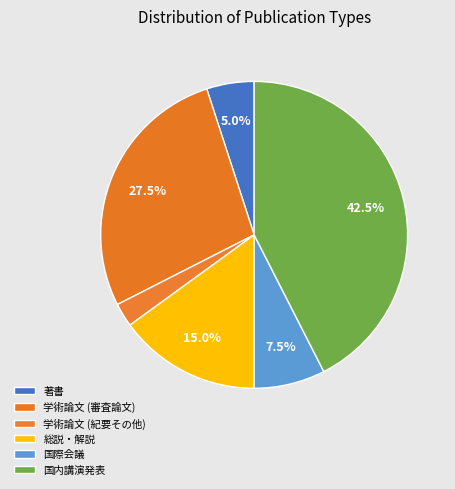

To the nearest percent, what is the difference between the largest and smallest slice percentages?

40%